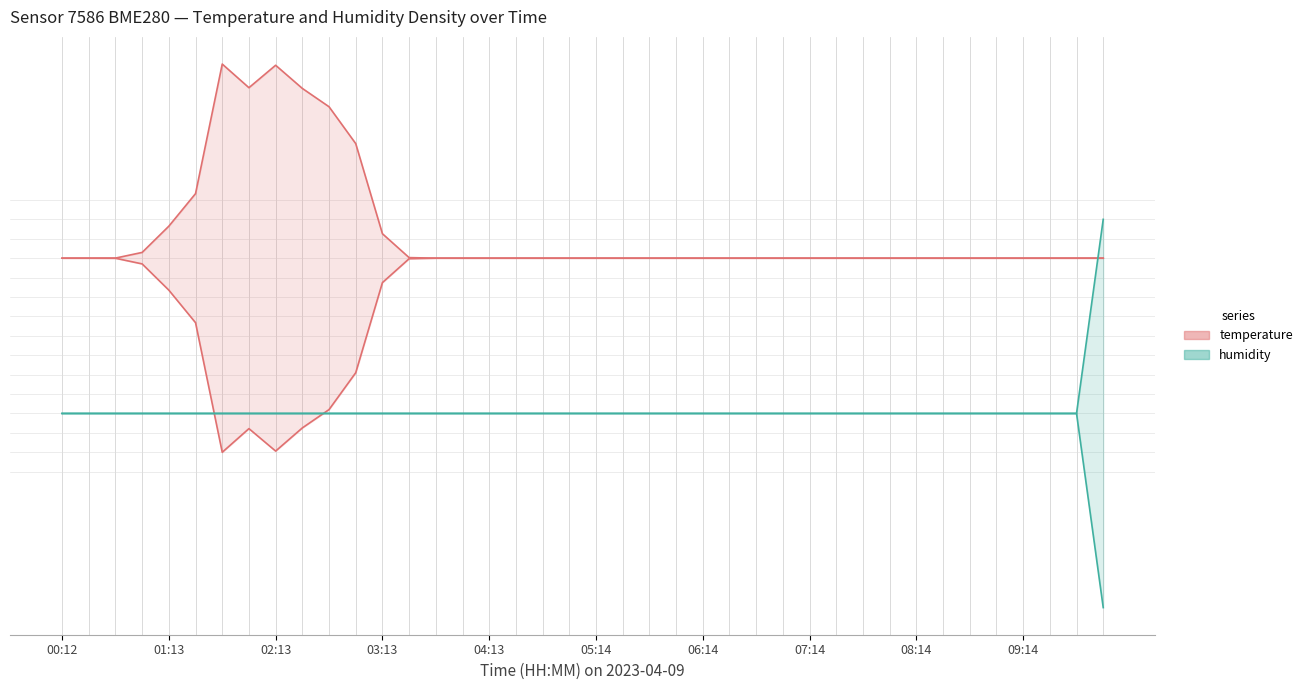

True or false: temperature and humidity intersect in this chart.

False